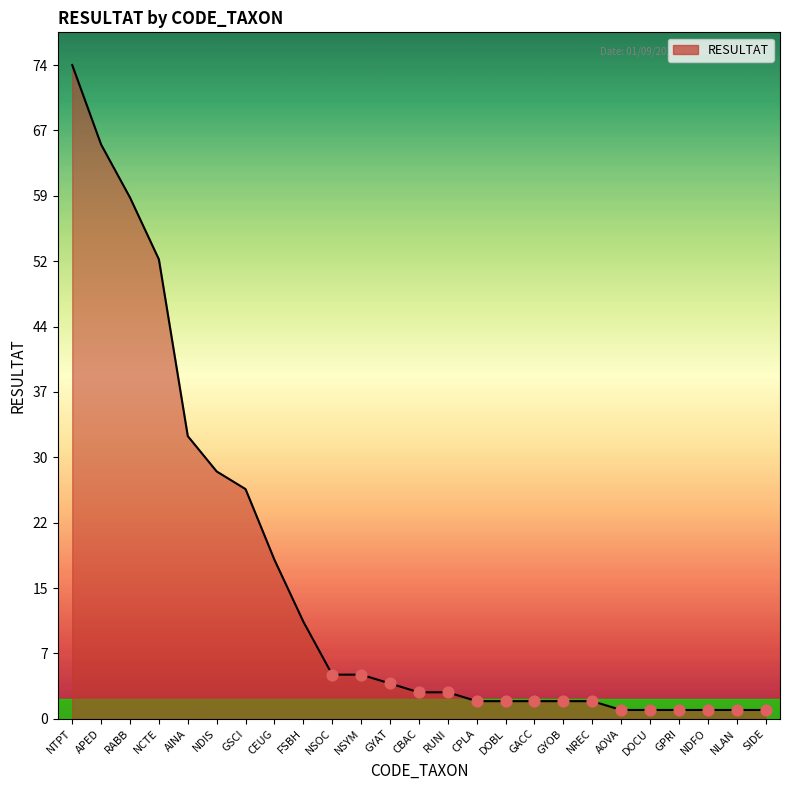

Which has a higher value, CPLA or GSCI?

GSCI